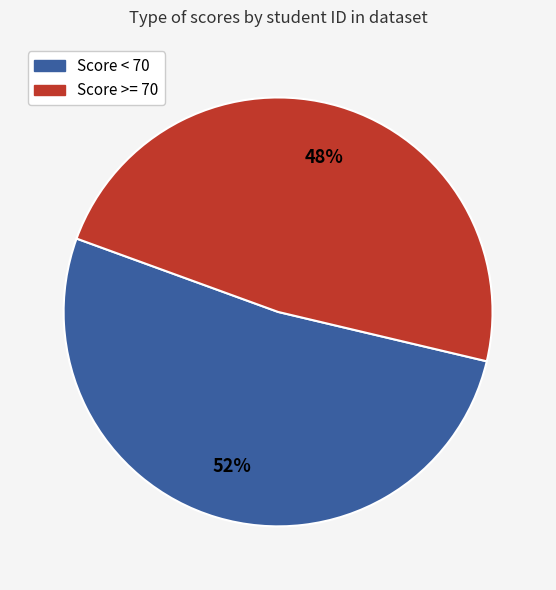

To the nearest percent, what is the difference between the largest and smallest slice percentages?

4%